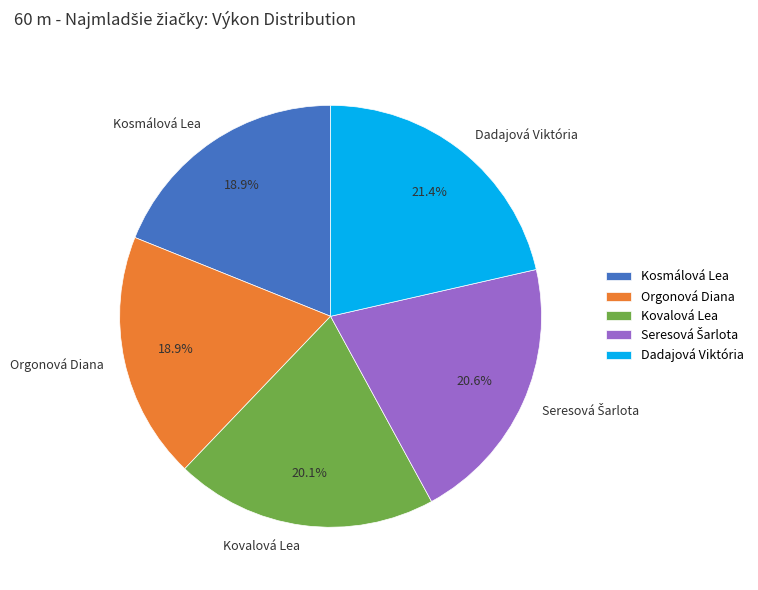

Do Orgonová Diana and Kovalová Lea together represent more than half of the pie?

No